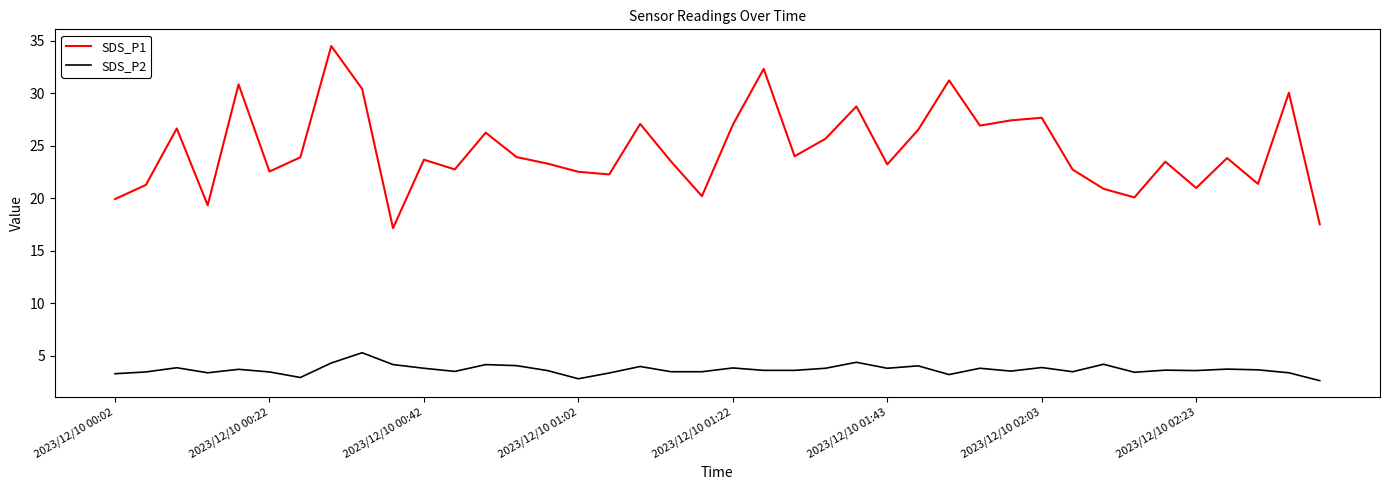

What is the smallest value displayed?

2.6